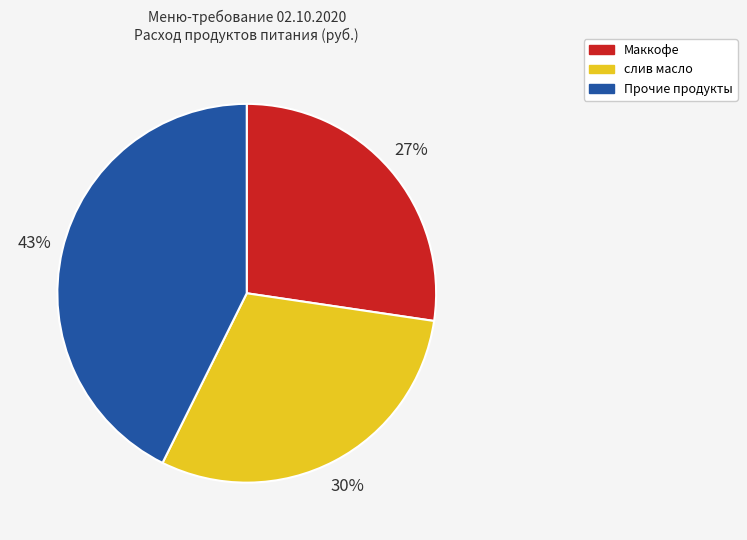

Is it true that слив масло is 38% of the pie?

False